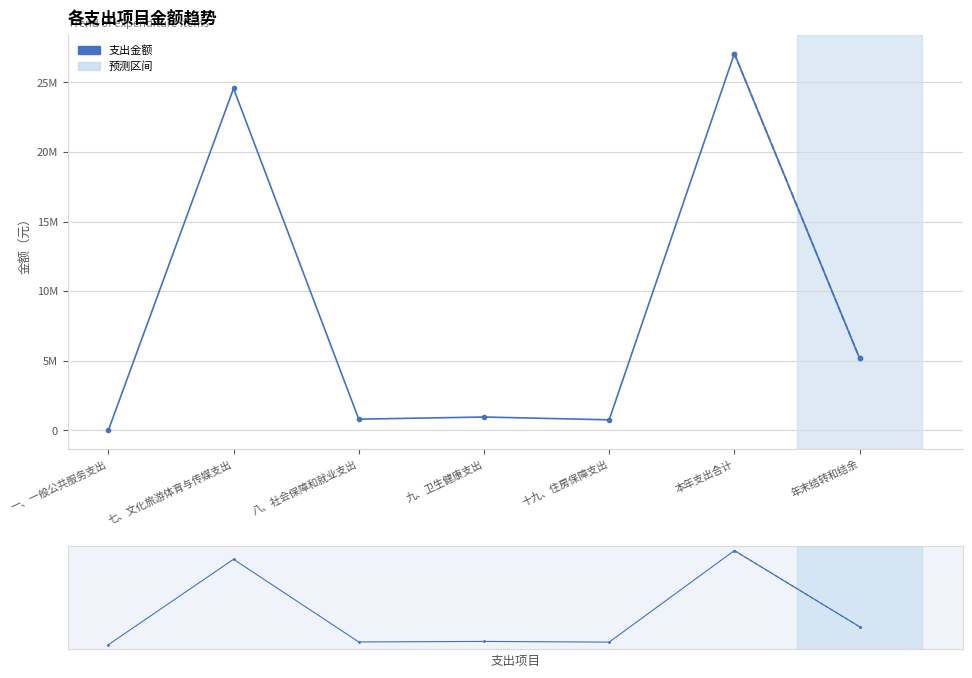

How many data points are less than 953174?

3